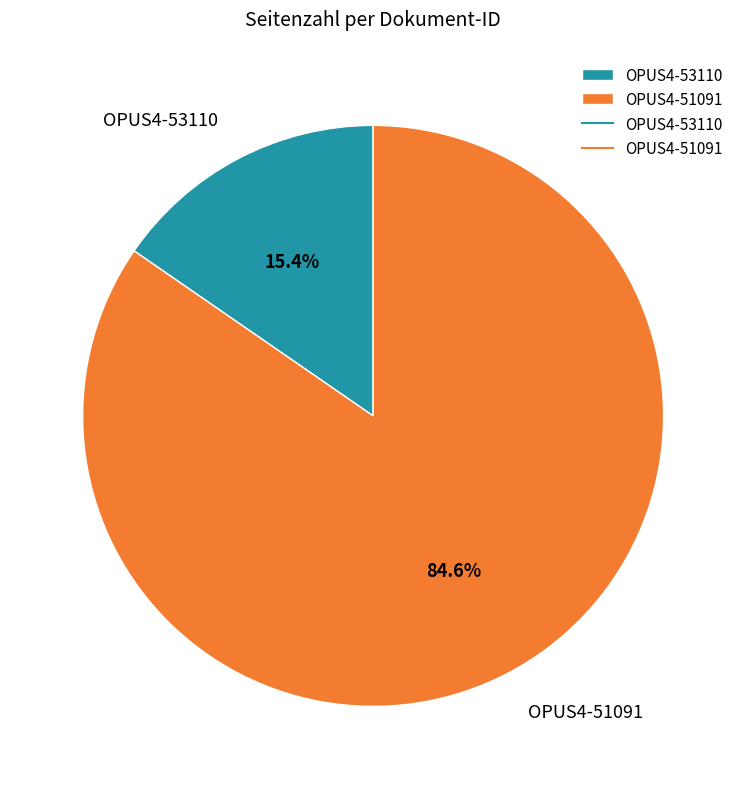

What is the largest slice in the pie chart?

OPUS4-51091